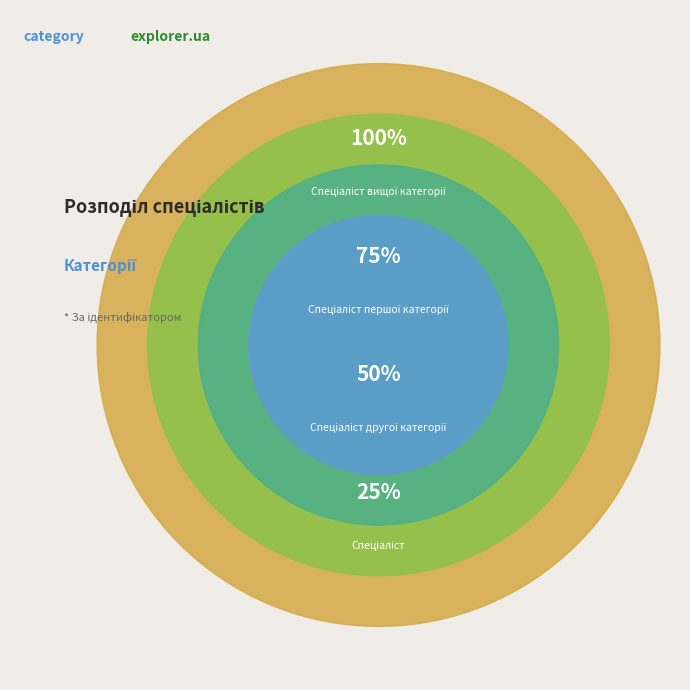

Which category has the smallest portion of the pie?

Спеціаліст